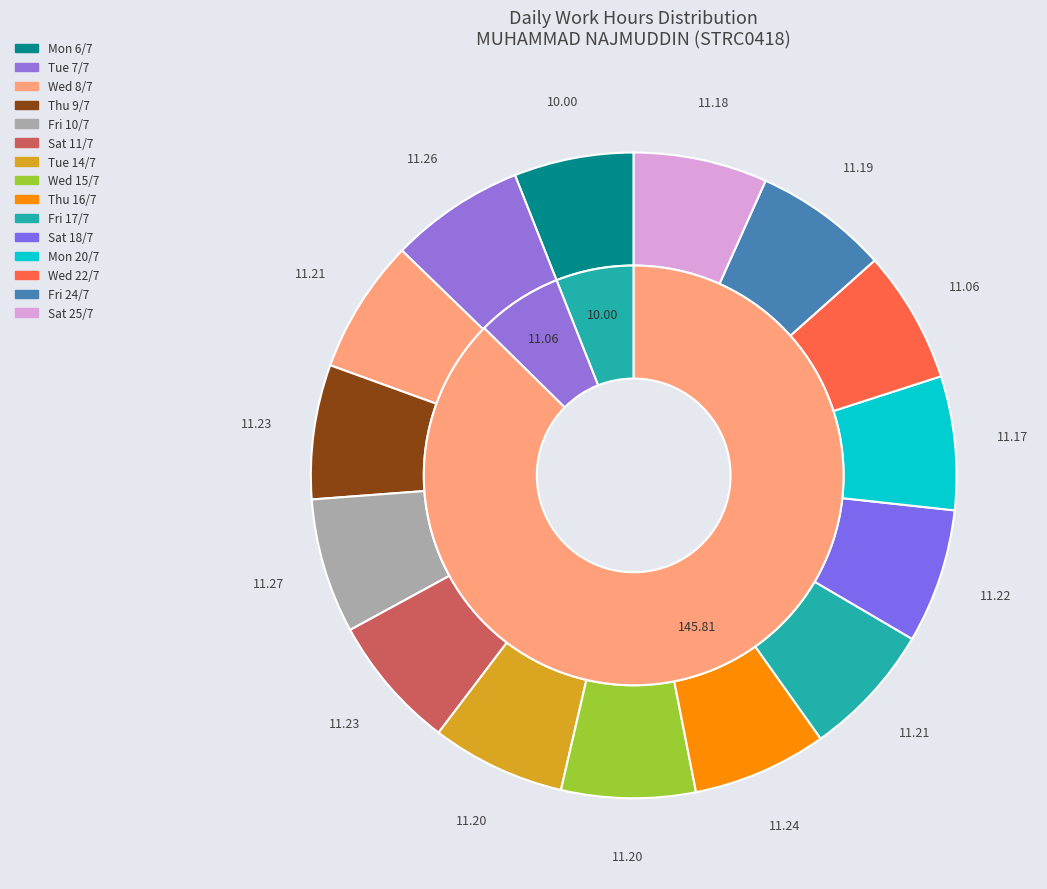

Is the sum of Tue 7/7 and Thu 9/7 greater than half?

No